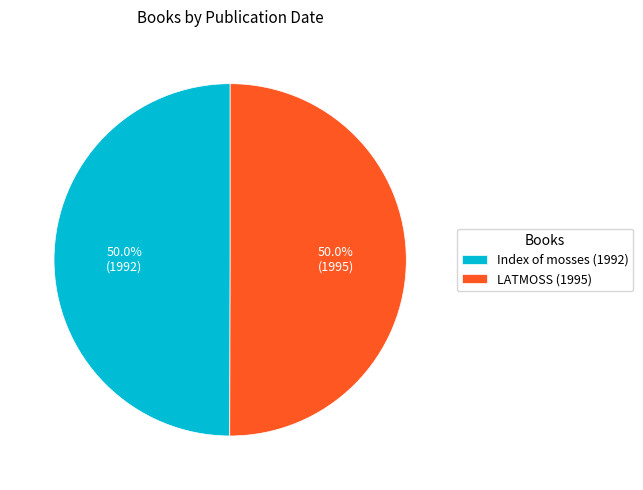

To the nearest percent, what percentage of the pie is Index of mosses (1992)?

50%